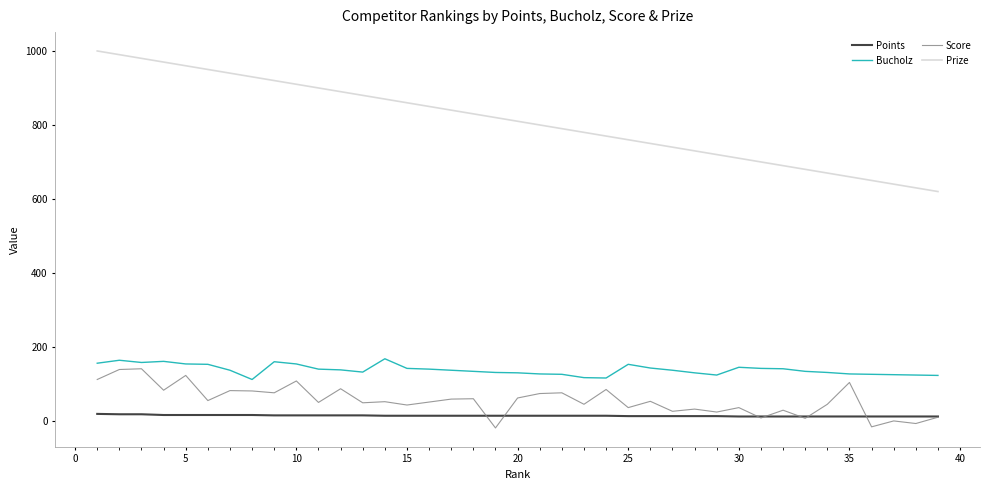

True or false: Points and Prize cross at least once.

False